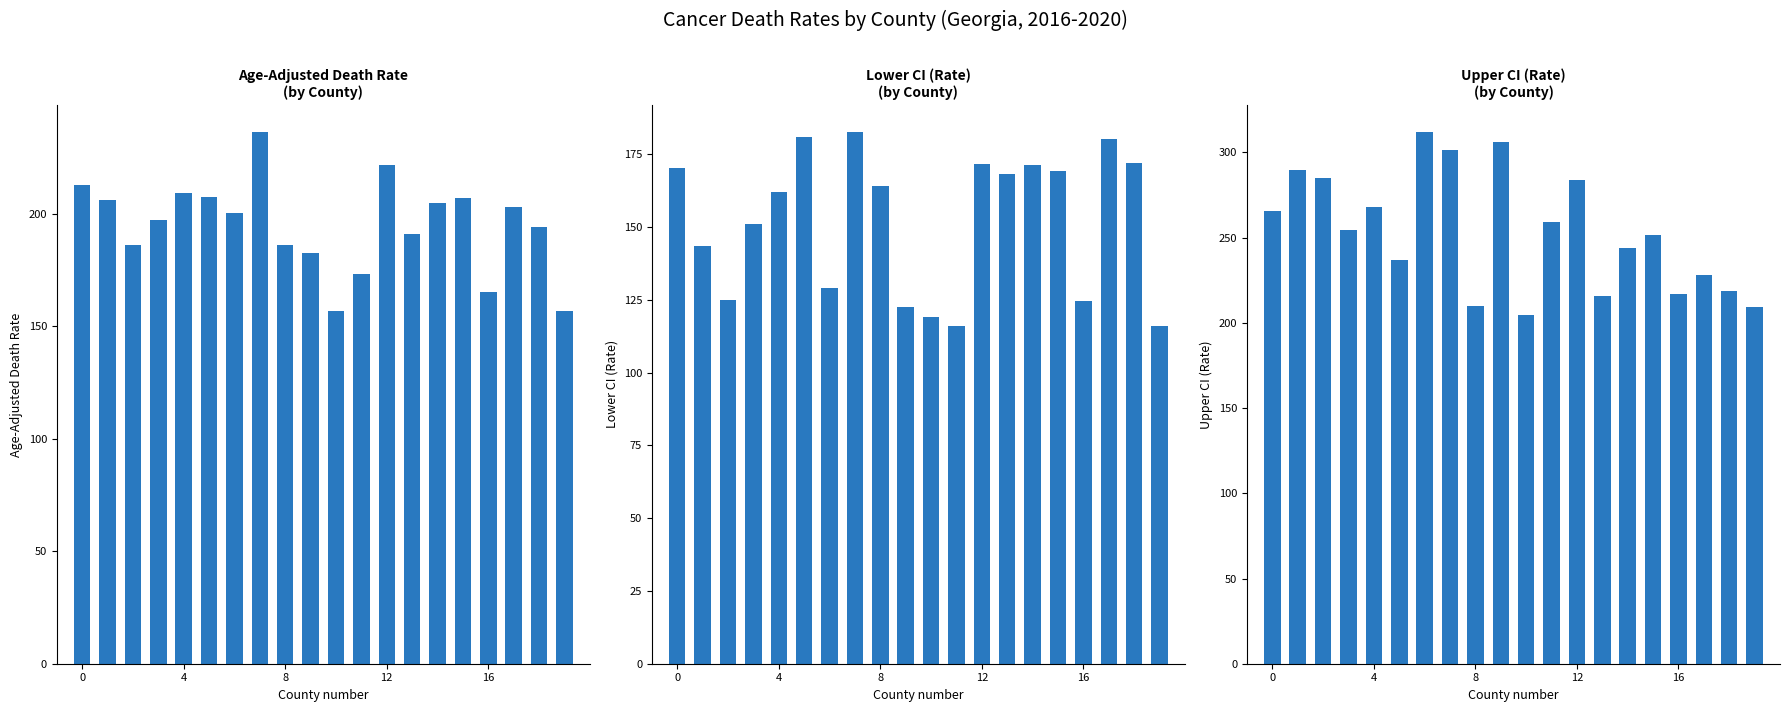

At which category is the sum across all series the highest?

7